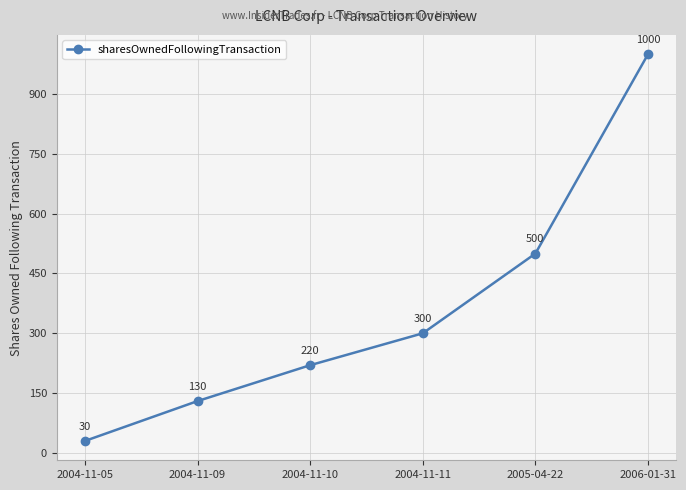

Does the chart have visible grid lines?

Yes